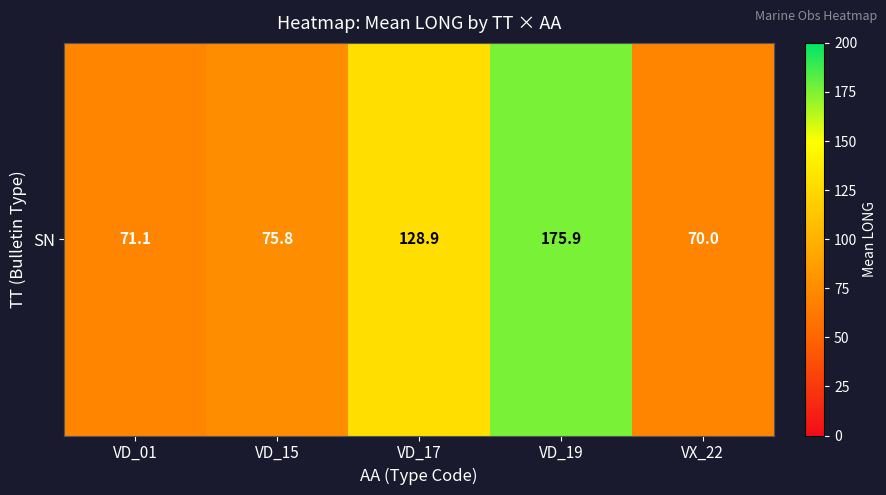

Which category has the lowest value across all series?

VX_22